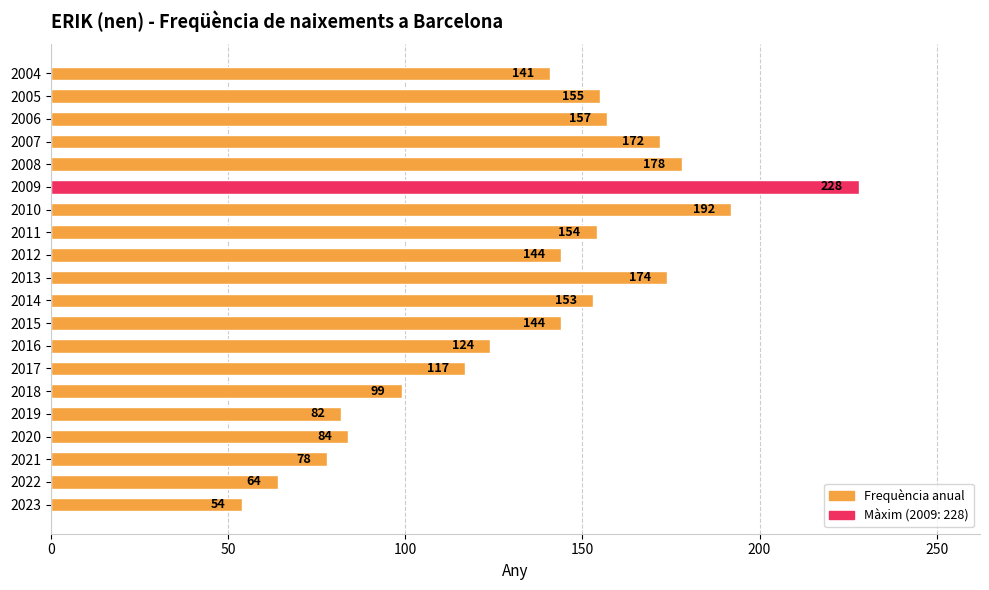

Which label corresponds to the smallest value in the chart?

2023